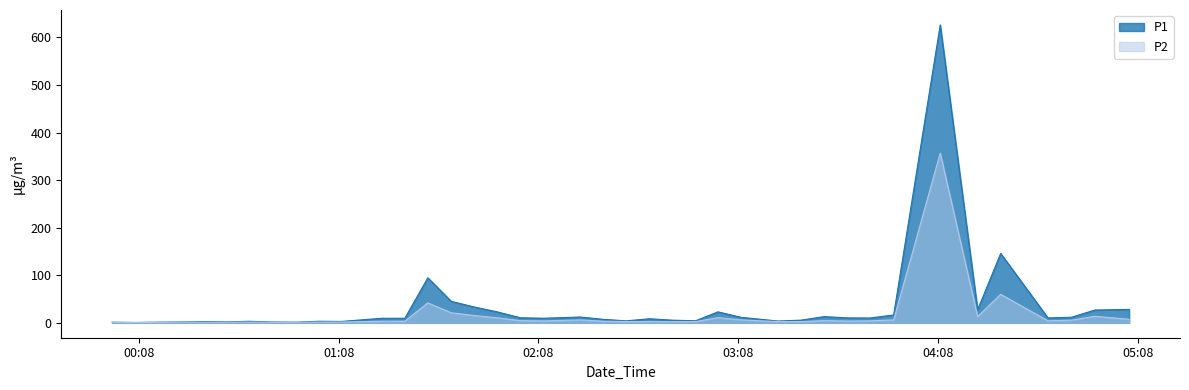

Does the chart display data point markers on the line(s)?

No